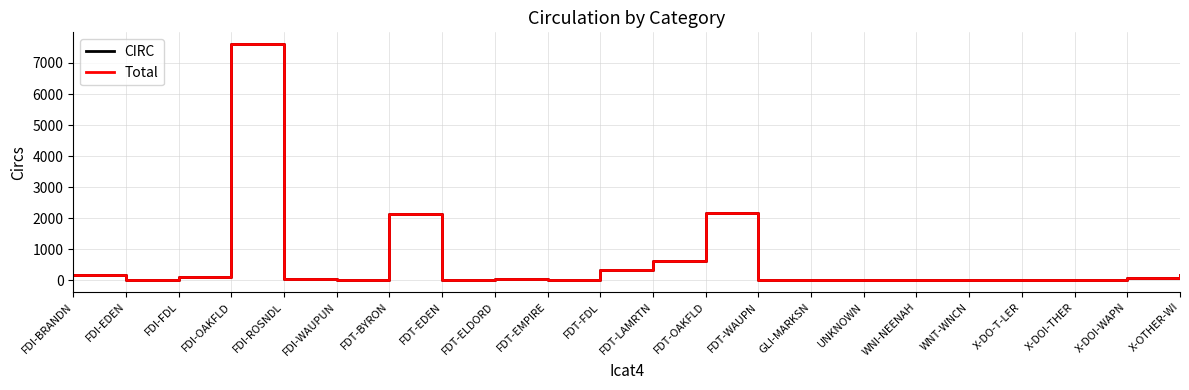

Which series has the largest range (max minus min)?

Total